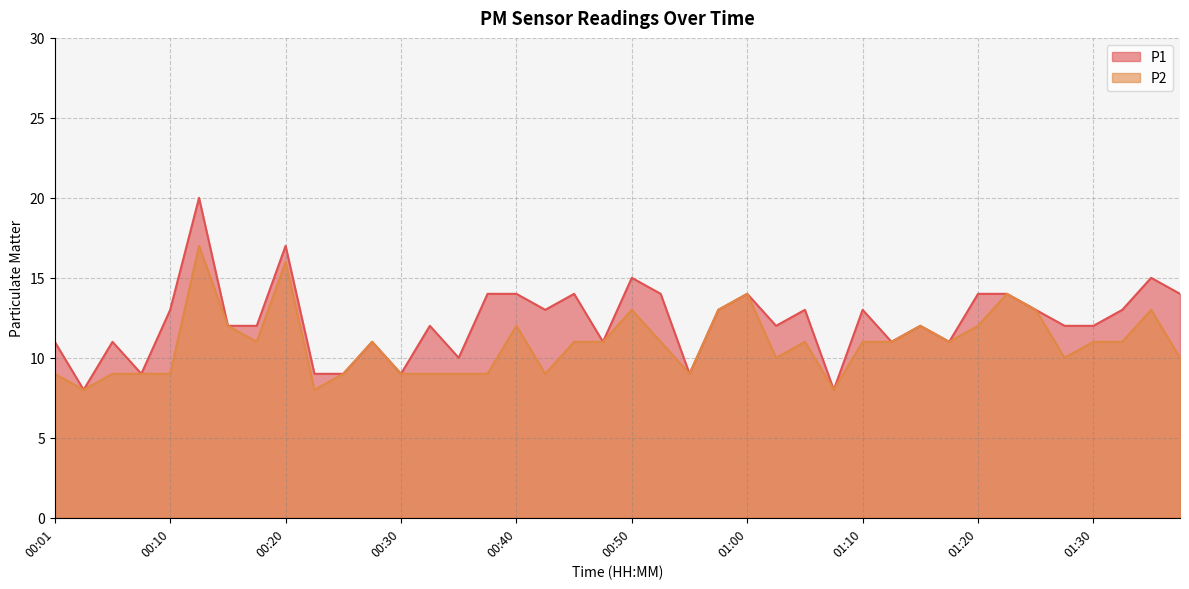

What is the maximum value shown in the chart?

20